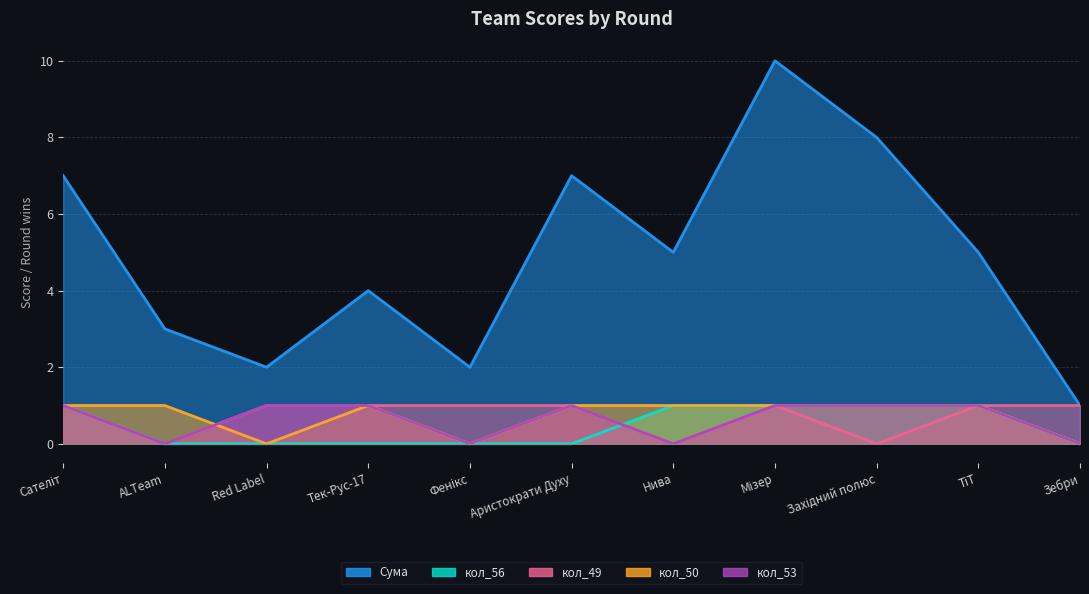

Count the кол_53 values in the range 0 to 1.

11